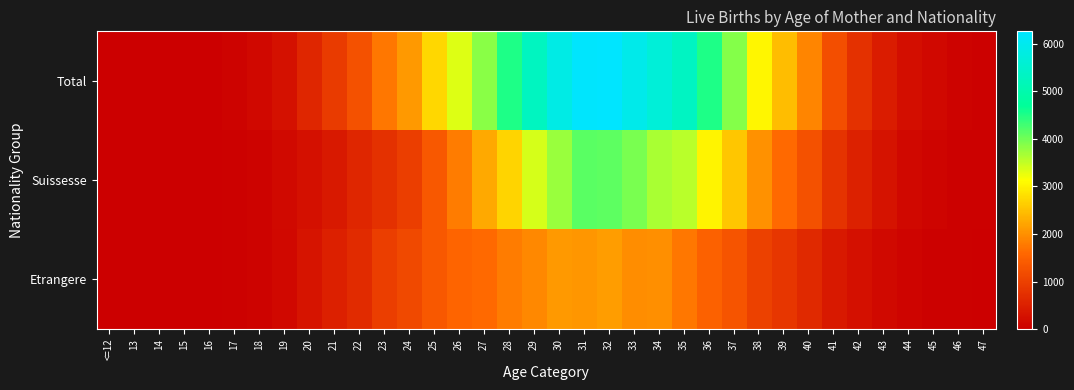

Which series has the widest spread of values?

Total